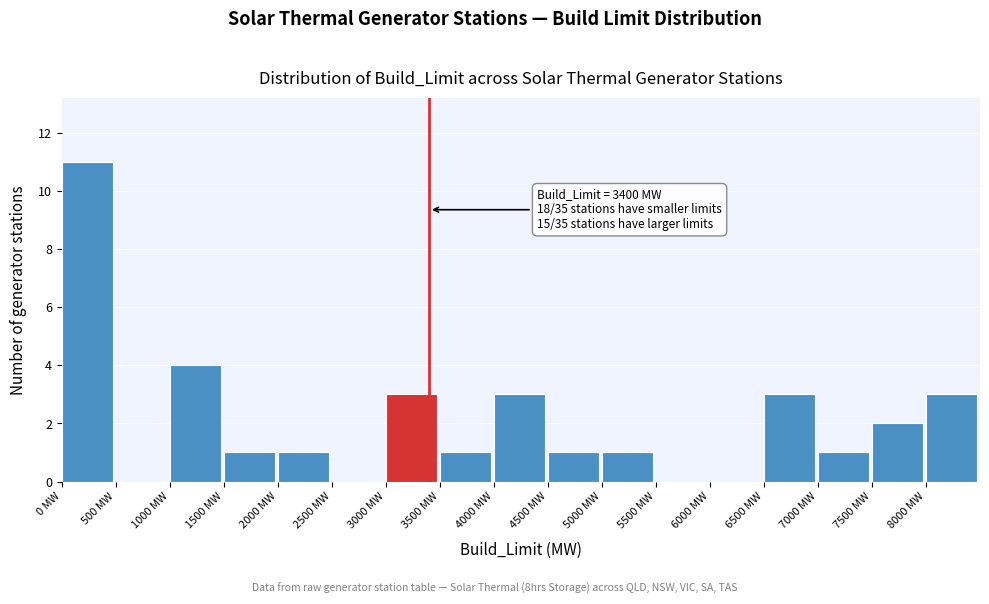

Over which range of the x-axis is the bar tallest?

0 to 500